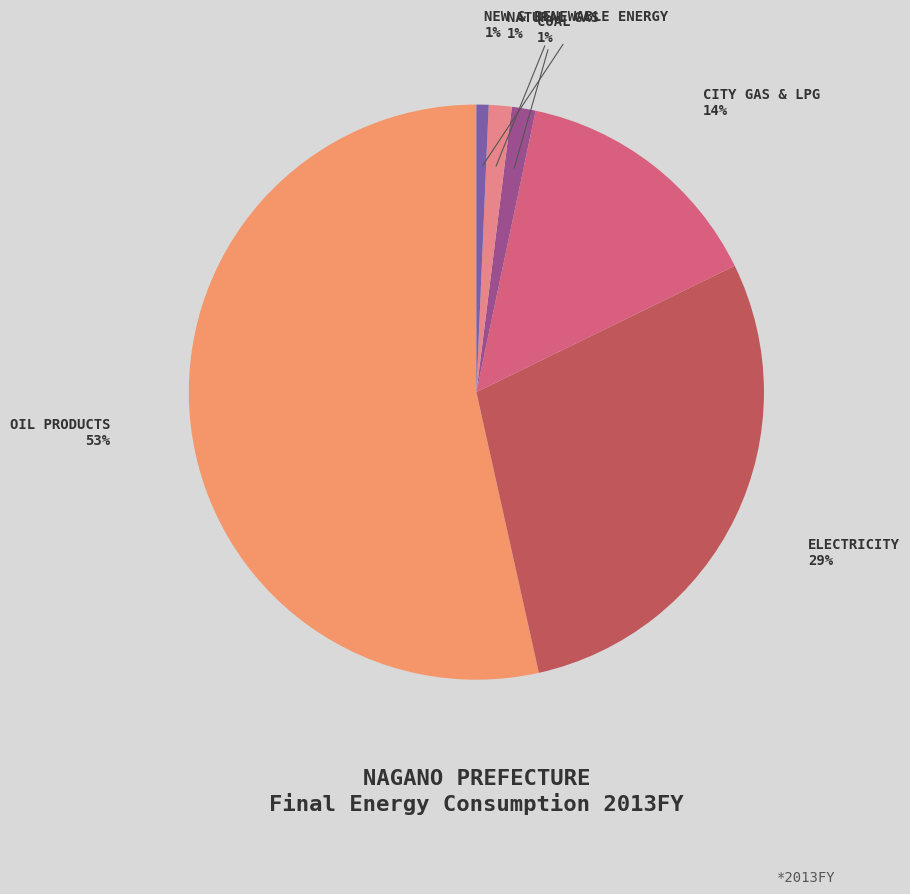

Is there a majority slice in this chart?

Yes